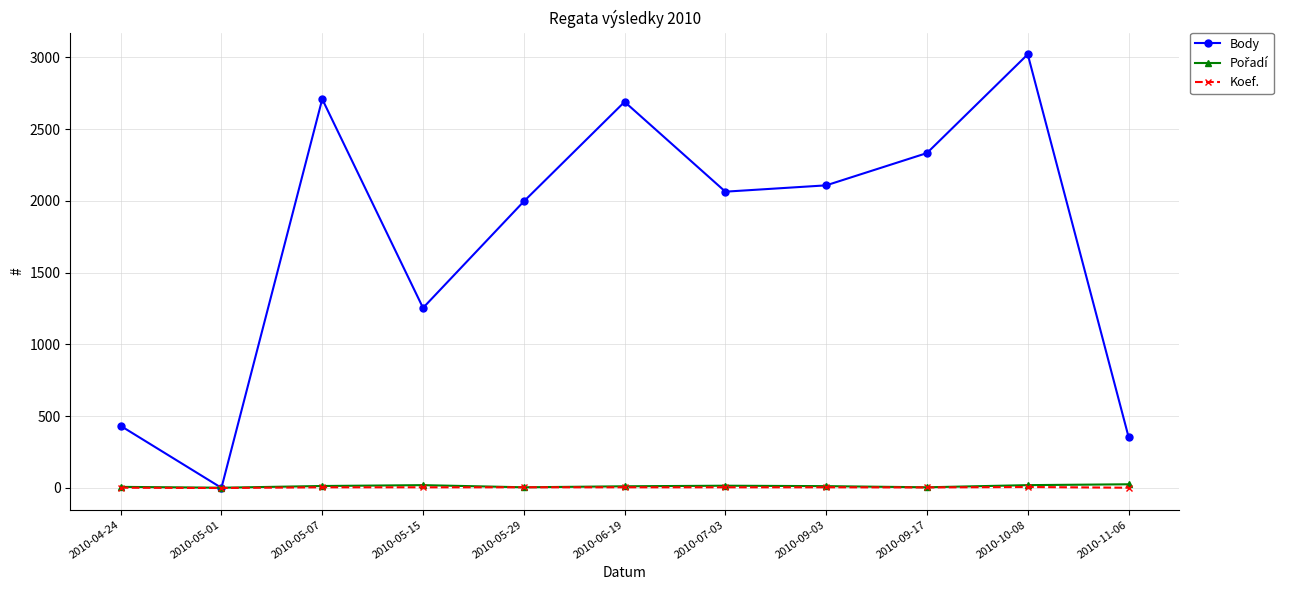

Which series has the widest spread of values?

Body